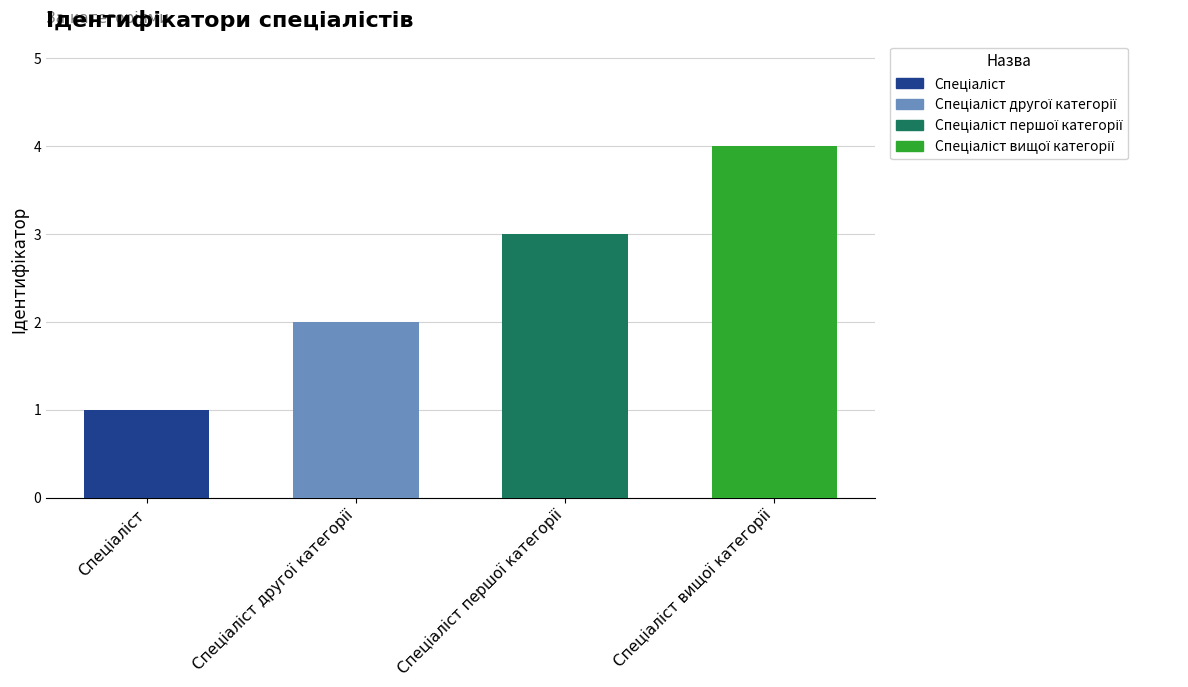

Does the chart contain stacked bars?

No